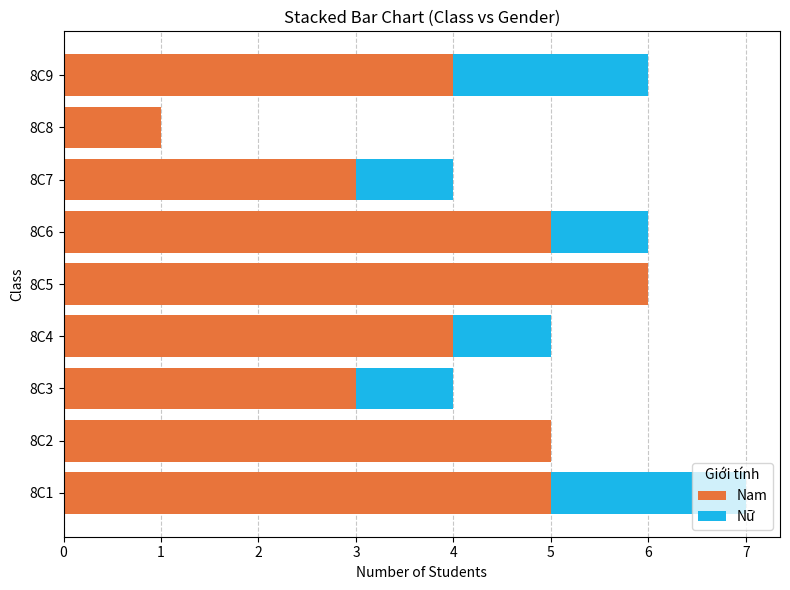

Is it true that Nam equals 5 at 8C6?

True